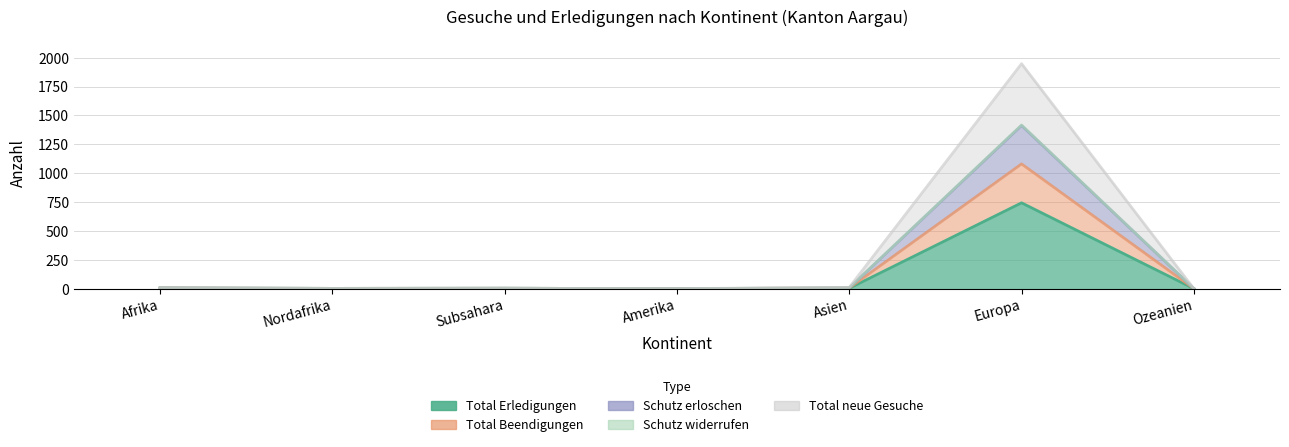

Where does the Total neue Gesuche series first go above 3?

Afrika